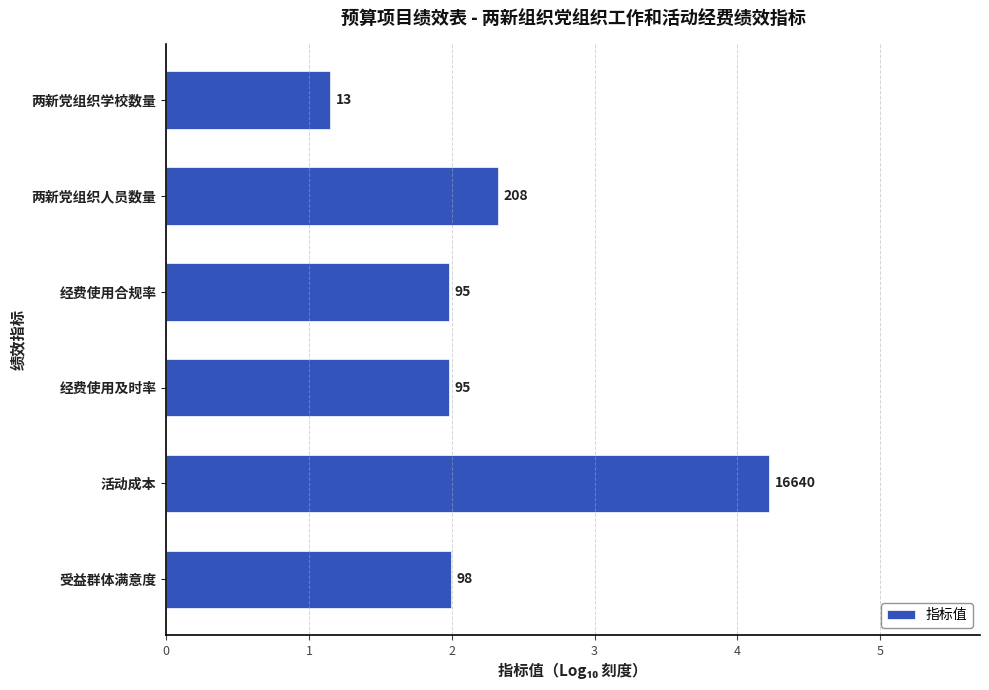

Rank the categories by value from highest to lowest.

4, 1, 5, 2, 3, 0